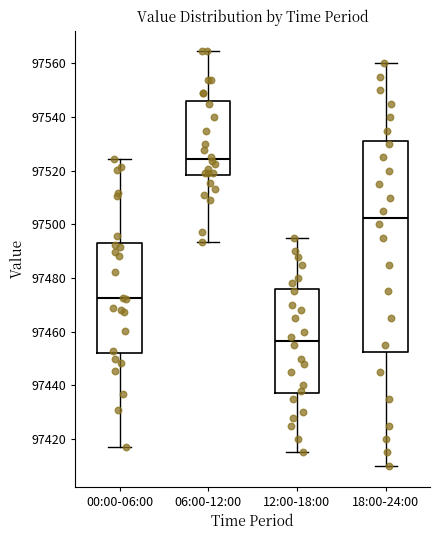

Reading left to right, read every box against the y-axis: the position of its median line, the range the box covers, and the ends of its whiskers. The values are not printed on the chart, so give them approximately, as read against the axis.

00:00-06:00: median 97472, box 97452 to 97494, whiskers 97416 to 97524
06:00-12:00: median 97524, box 97518 to 97546, whiskers 97494 to 97564
12:00-18:00: median 97456, box 97438 to 97476, whiskers 97416 to 97496
18:00-24:00: median 97502, box 97452 to 97532, whiskers 97410 to 97560